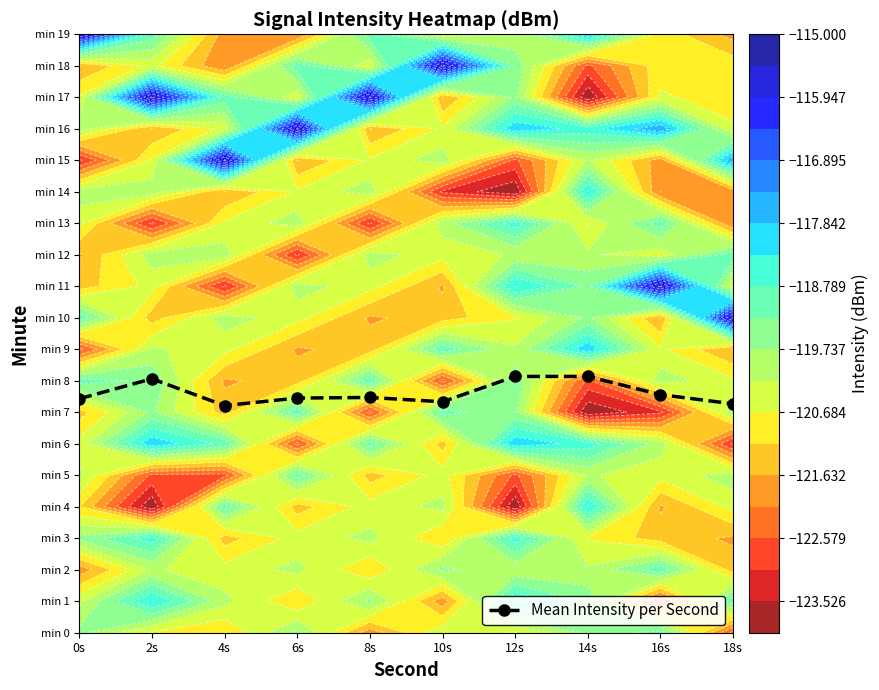

How many categories are shown in the chart?

10